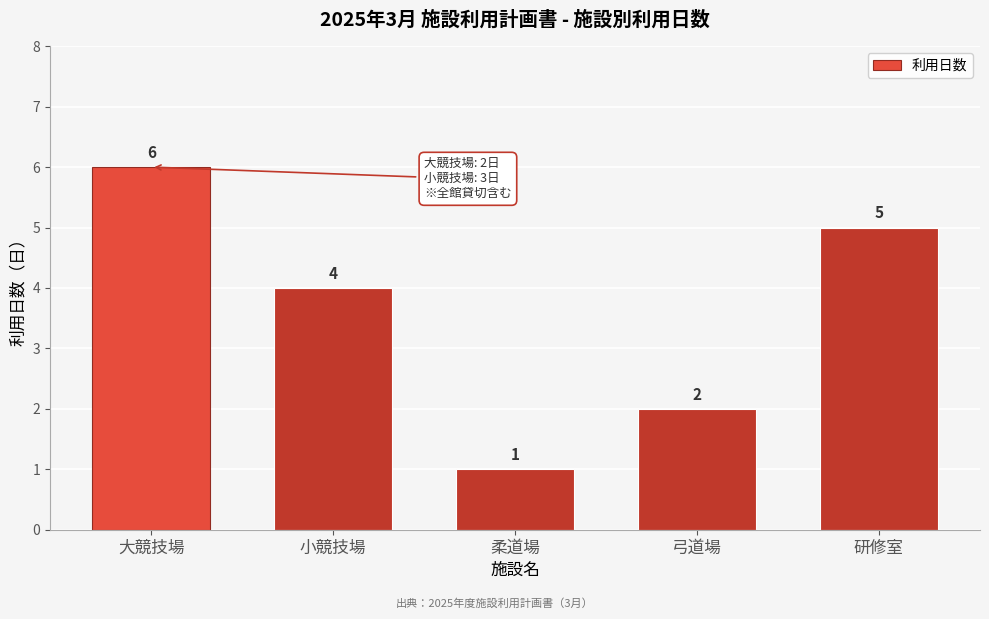

Reading left to right, extract all data points from this chart.

6	4	1	2	5